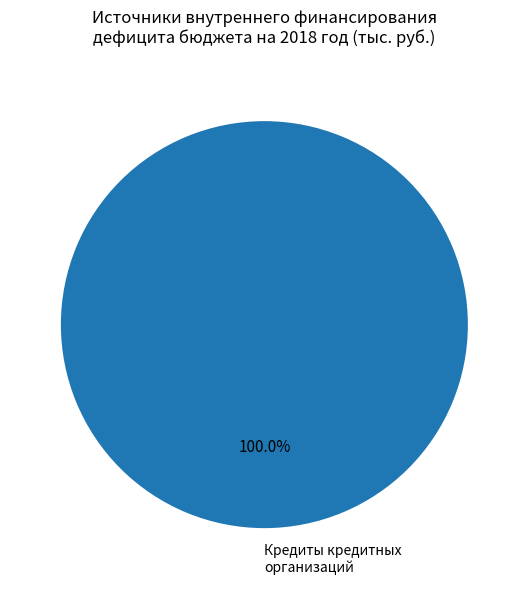

Rank the categories by value from highest to lowest.

Кредиты кредитных организаций